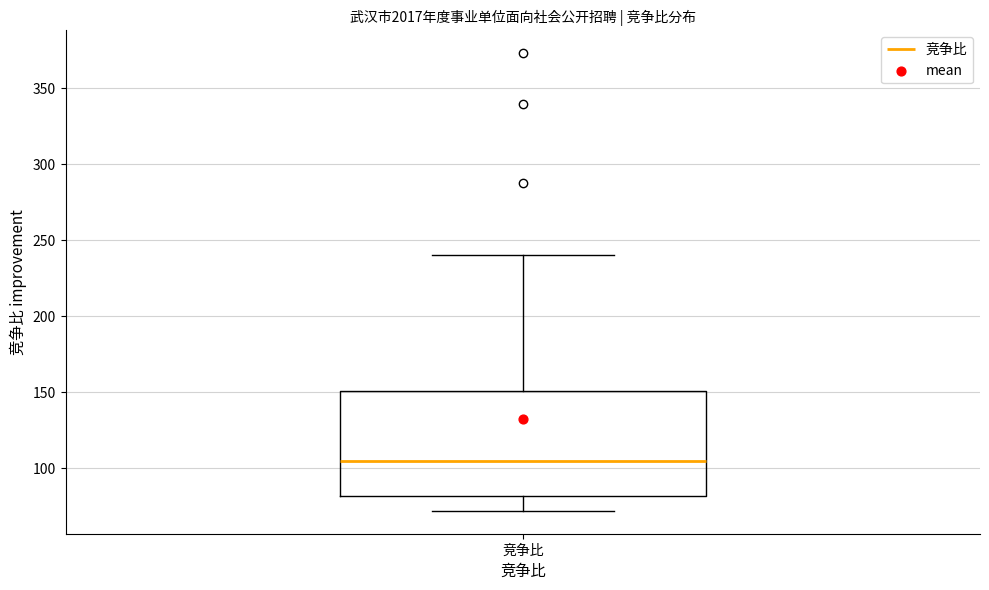

Where is the lower edge of the box for 竞争比 on the y-axis? The values are not printed on the chart, so give them approximately, as read against the axis.

80